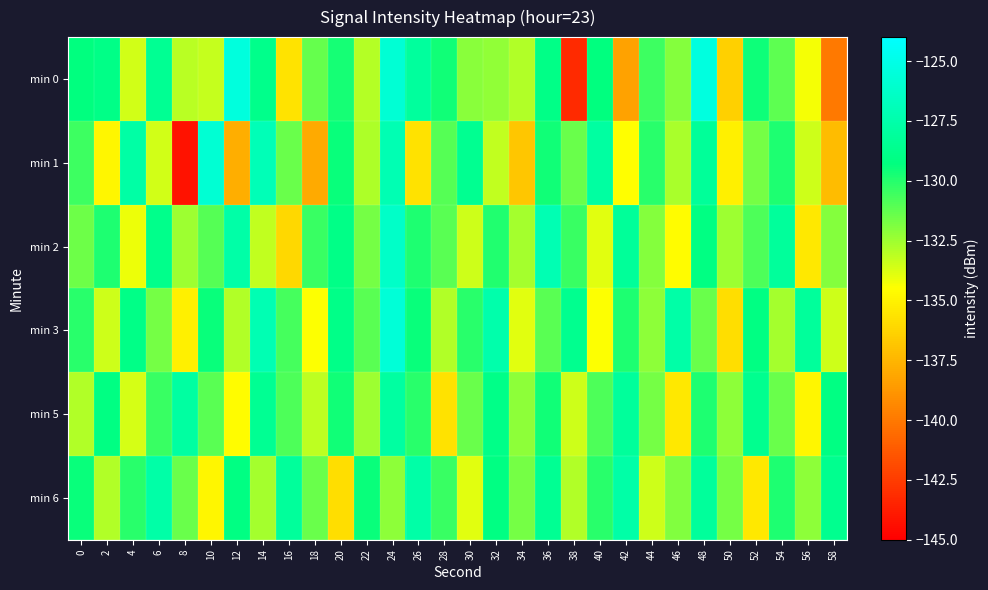

At which category is the sum across all series the highest?

24